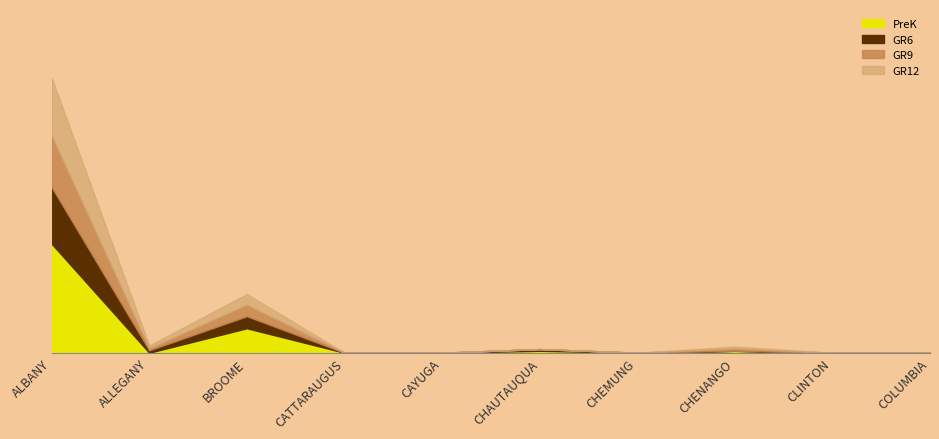

What is the label of the 2nd point from the left?

ALLEGANY